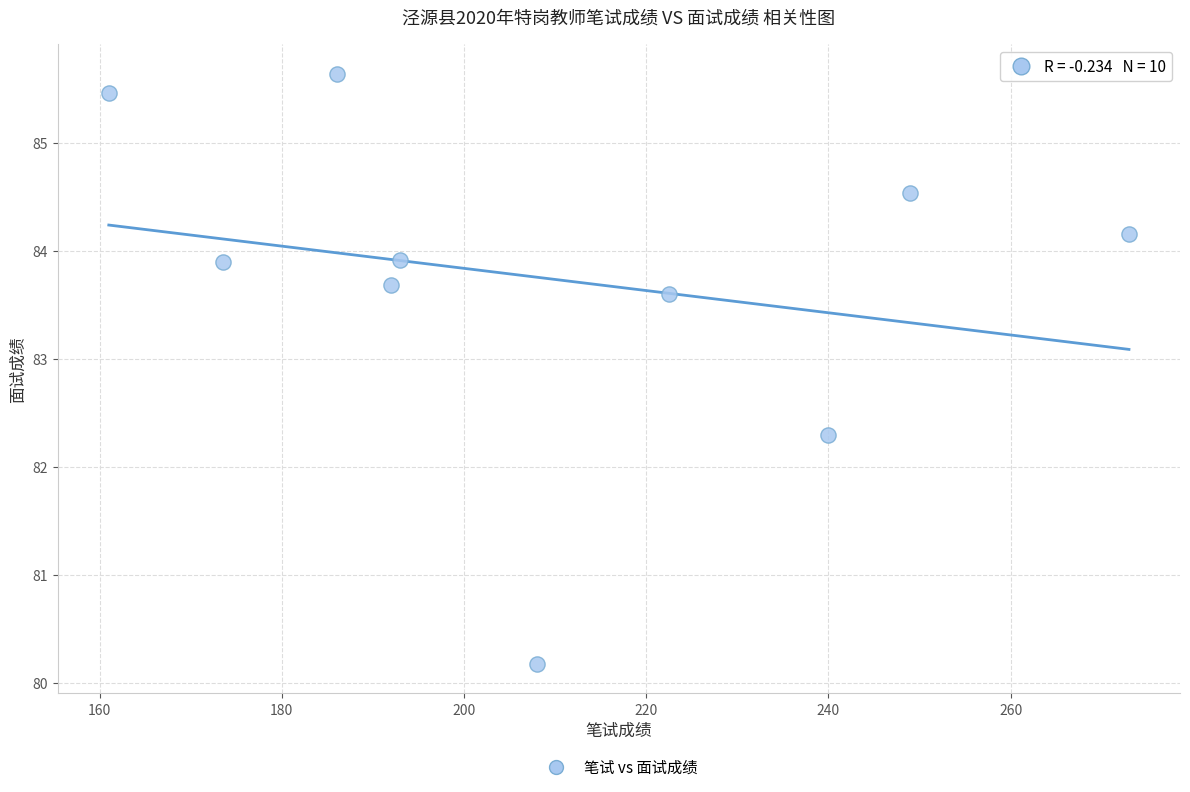

What Y value in the scatter plot is closest to 82?

82.3